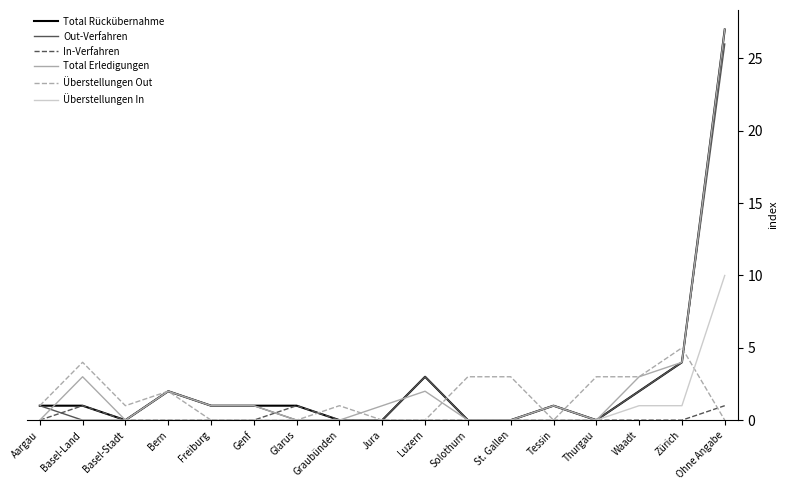

What is the spread (max minus min) of values at Ohne Angabe?

27